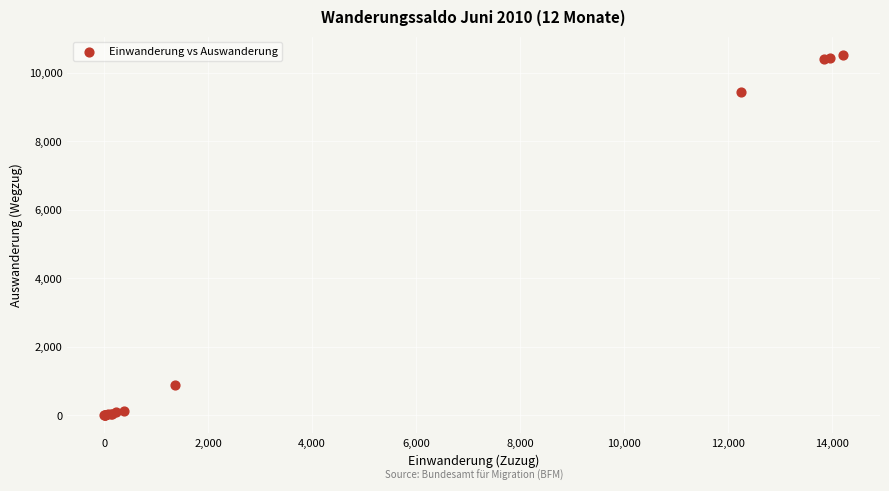

What Y value in the scatter plot is closest to 5265?

9426